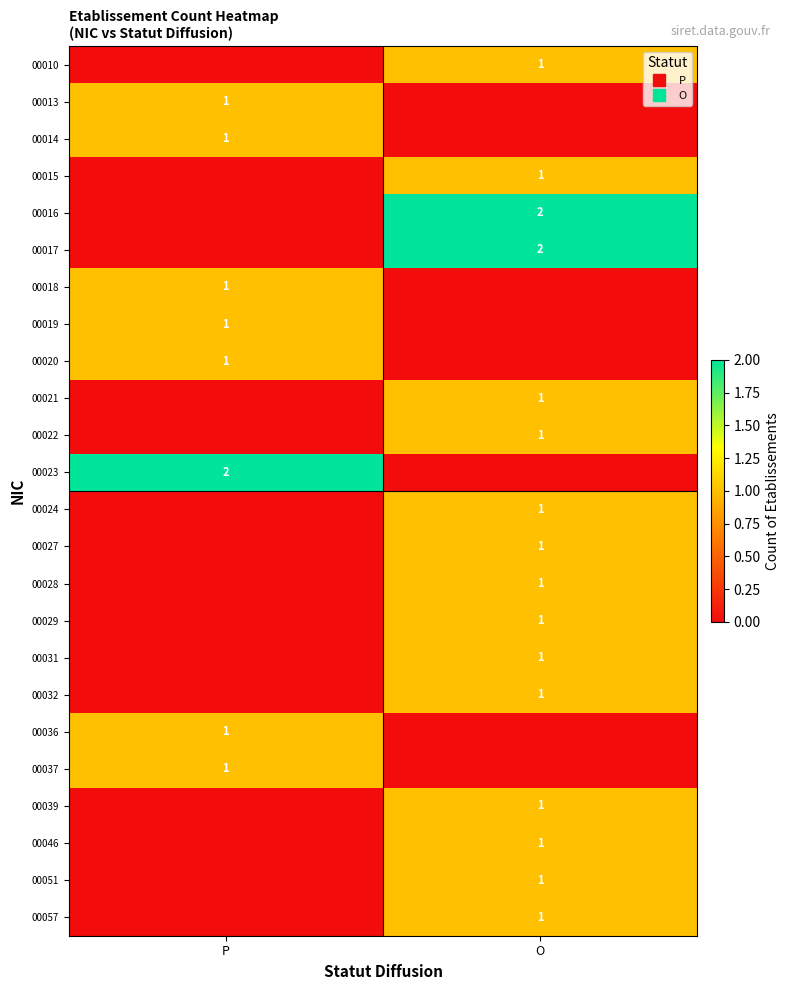

At P, list the series in order from largest to smallest.

00023, 00013, 00014, 00018, 00019, 00020, 00036, 00037, 00010, 00015, 00016, 00017, 00021, 00022, 00024, 00027, 00028, 00029, 00031, 00032, 00039, 00046, 00051, 00057